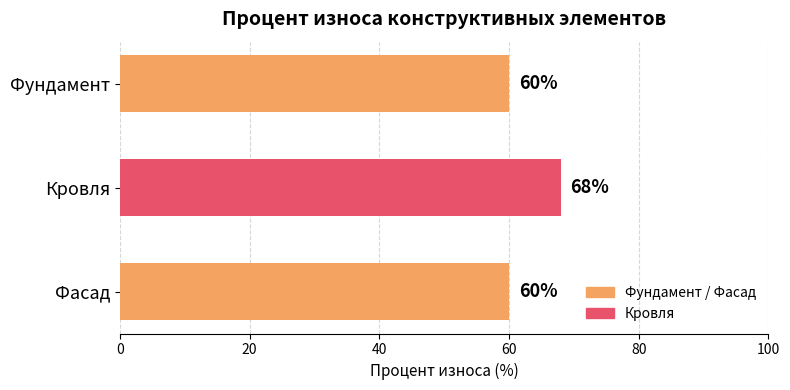

Does the chart contain stacked bars?

No